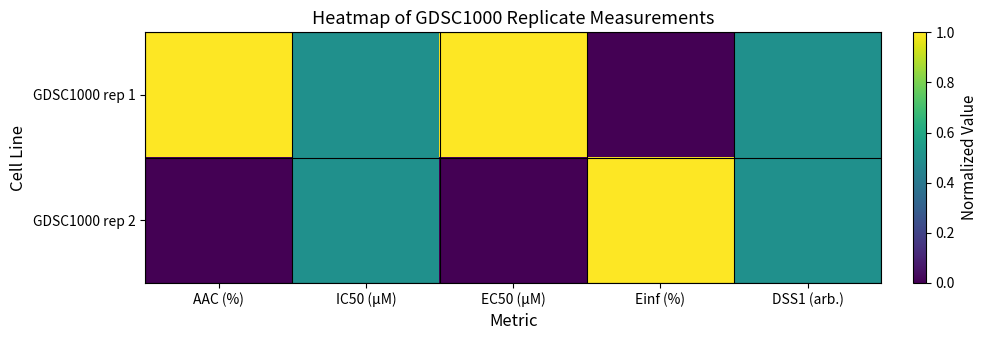

At which category does the chart reach its minimum across all series?

Einf (%)